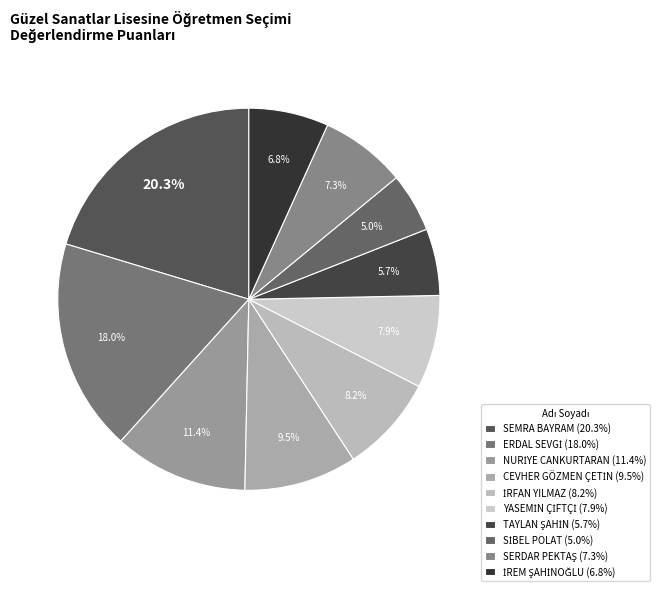

How much of the chart is everything except TAYLAN ŞAHİN?

94.3%